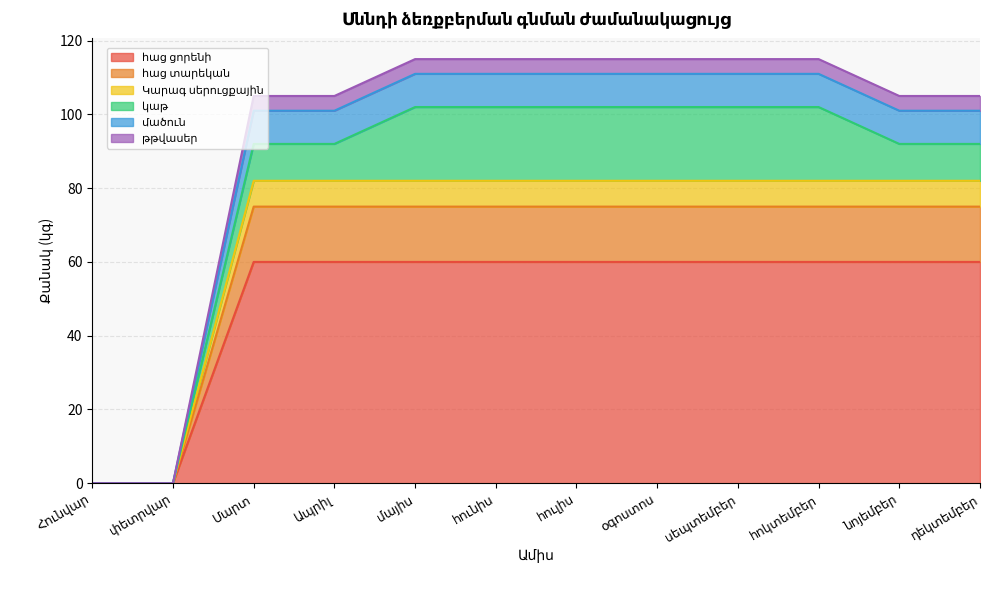

The հաց տարեկան series shows 75 at դեկտեմբեր. True or false?

True